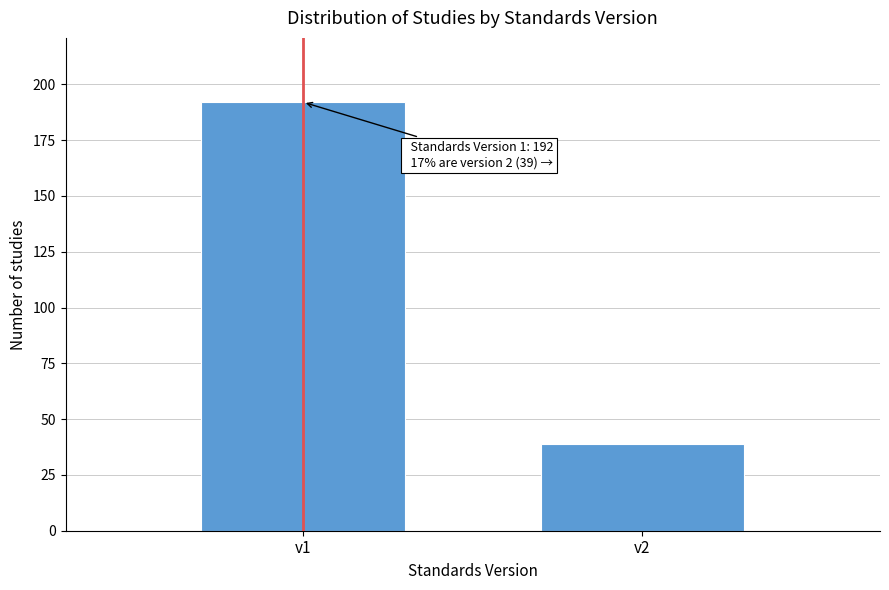

Reading left to right, what are all the values shown in this chart?

v1=192	v2=39